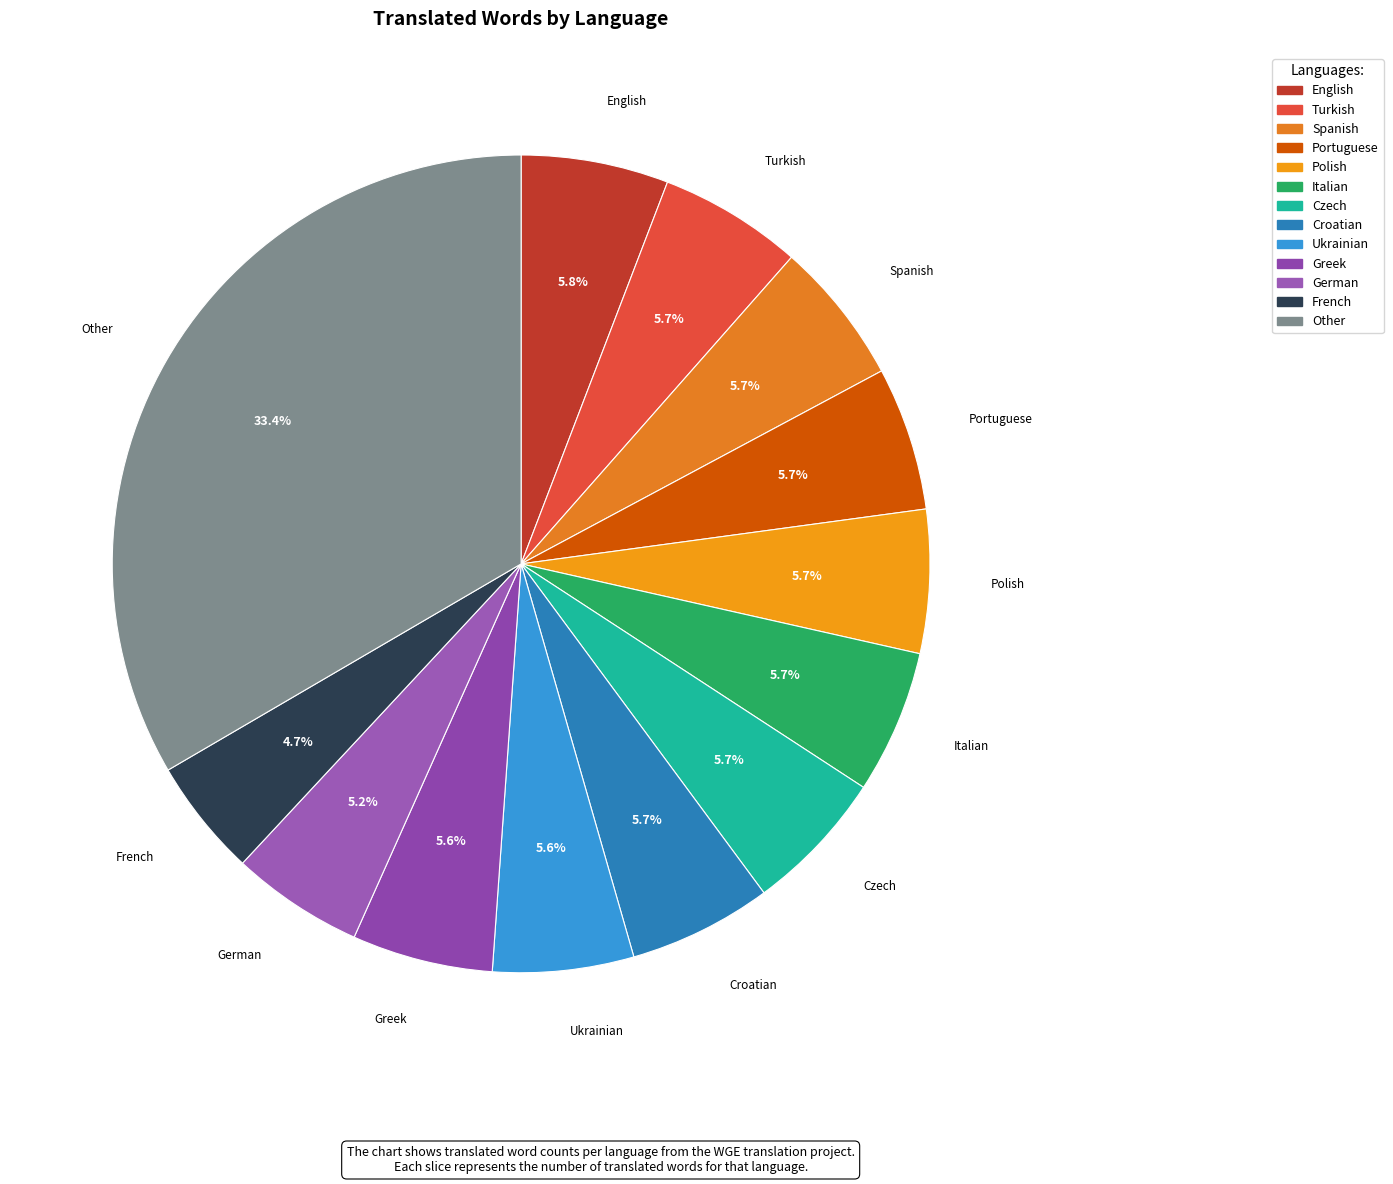

How many segments does this pie chart have?

13